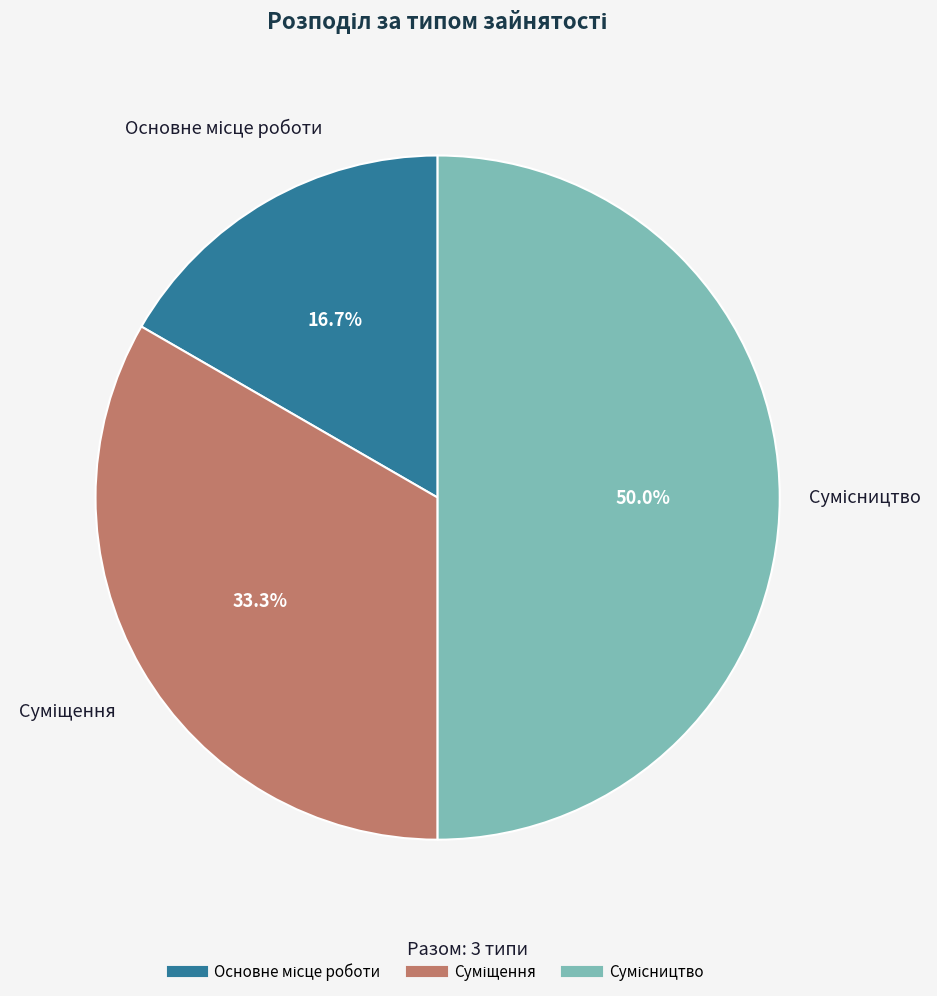

What is the ratio of the value at Суміщення to the value at Основне місце роботи?

2.0